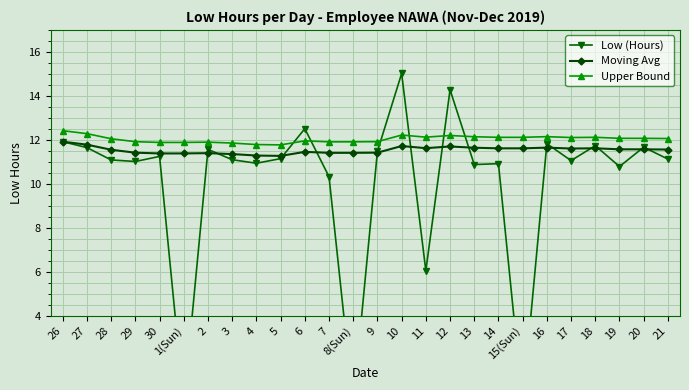

Which series changed the most between 29 and 4?

Moving Avg